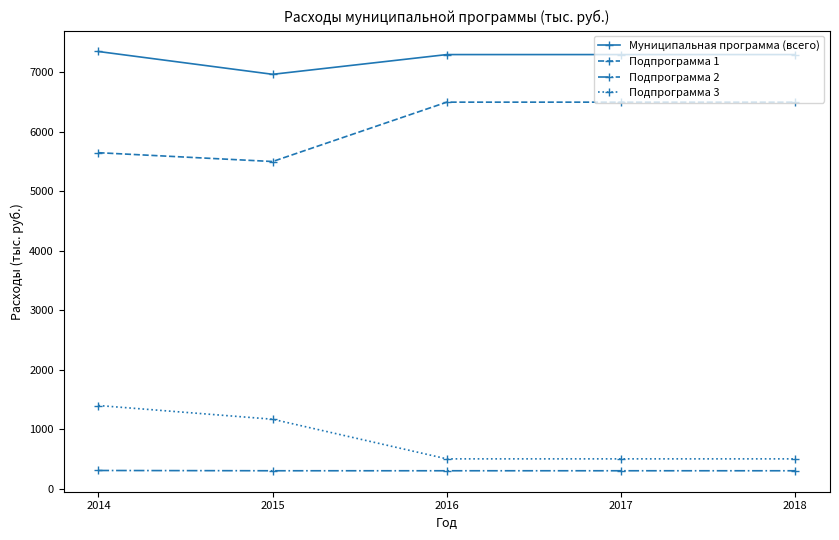

What is the spread (max minus min) of values at 2015?

6665.5